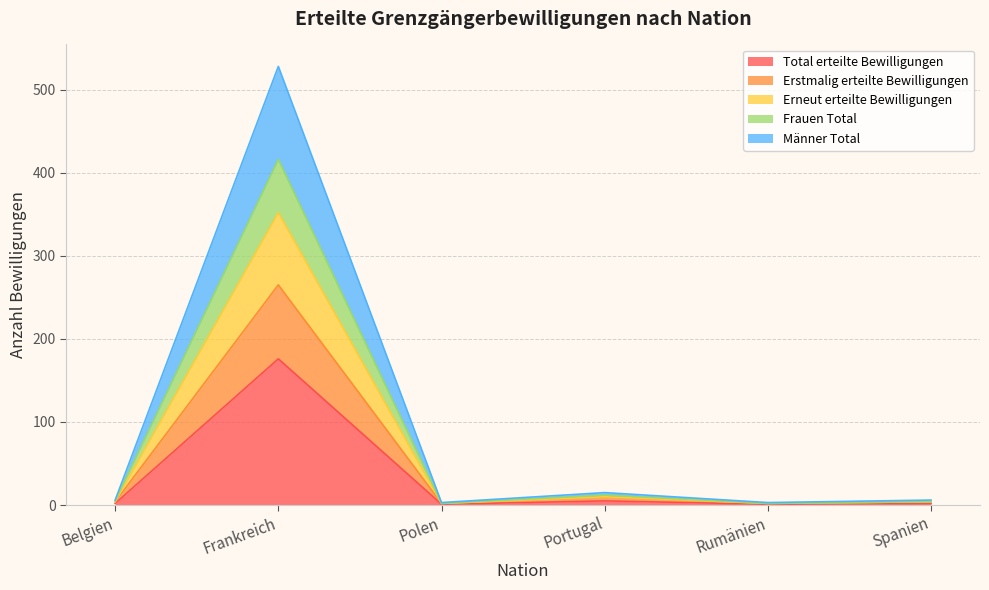

What is the greatest value displayed?

528